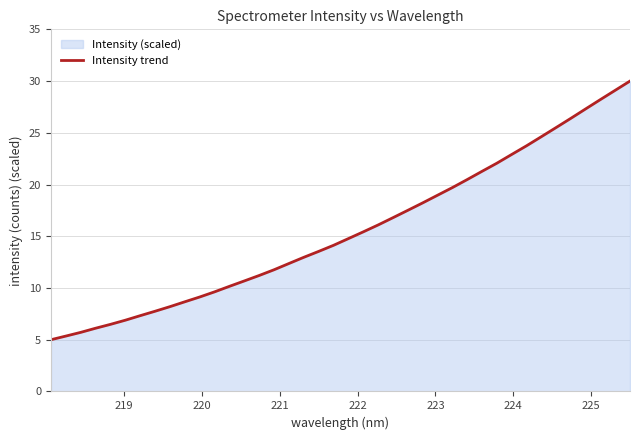

What is the smallest value displayed?

5.0